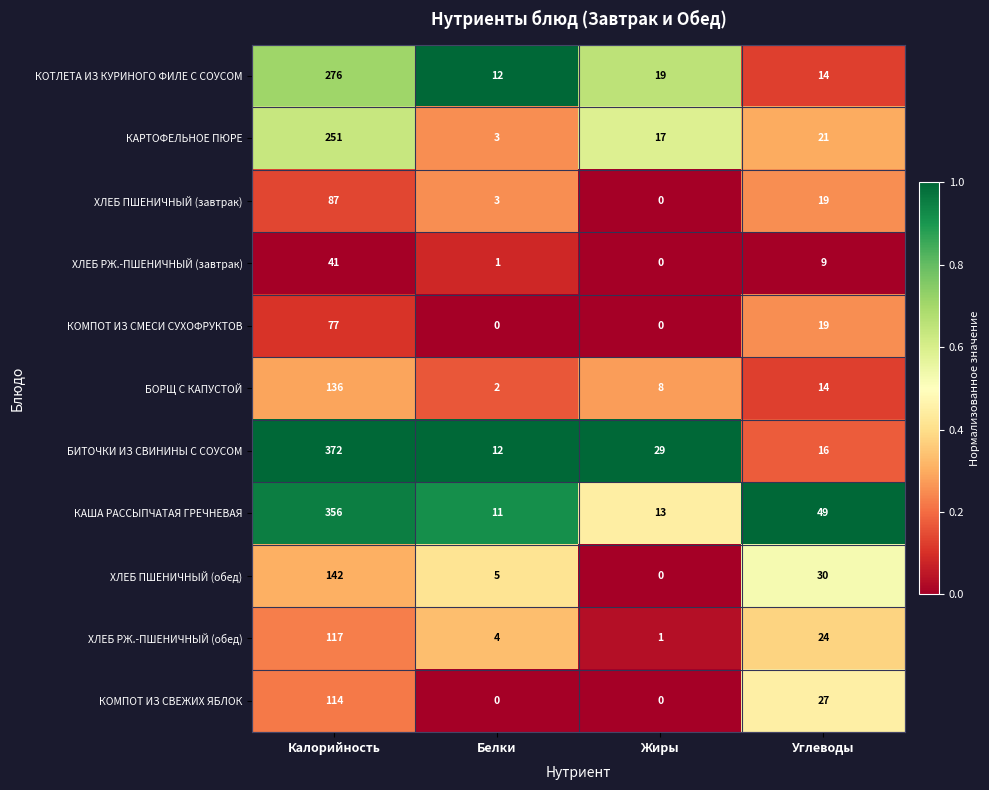

Is the value of БОРЩ С КАПУСТОЙ at Белки greater than the value of ХЛЕБ РЖ.-ПШЕНИЧНЫЙ (завтрак) at Белки?

Yes